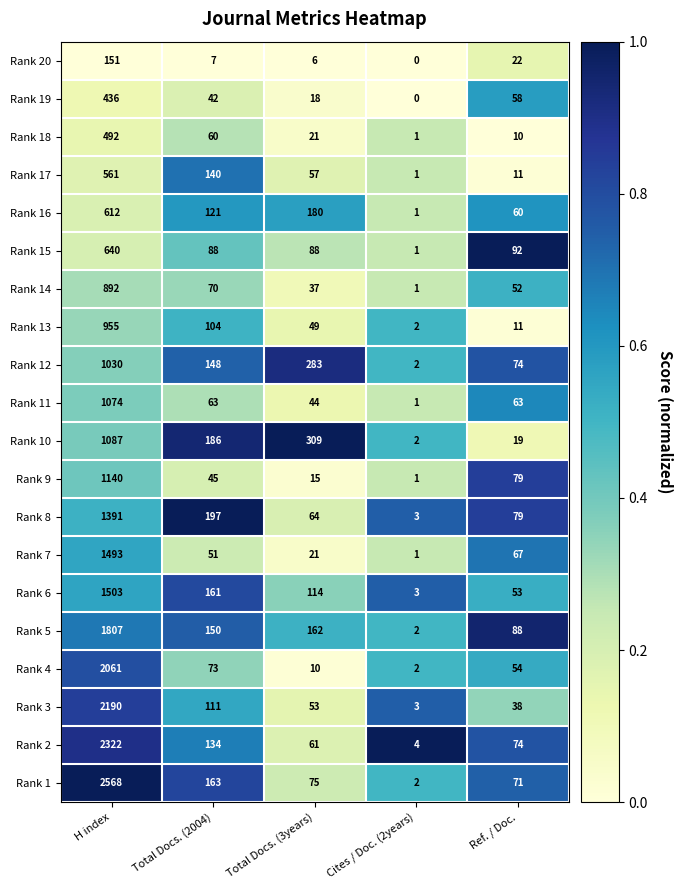

How many categories are shown in the chart?

5